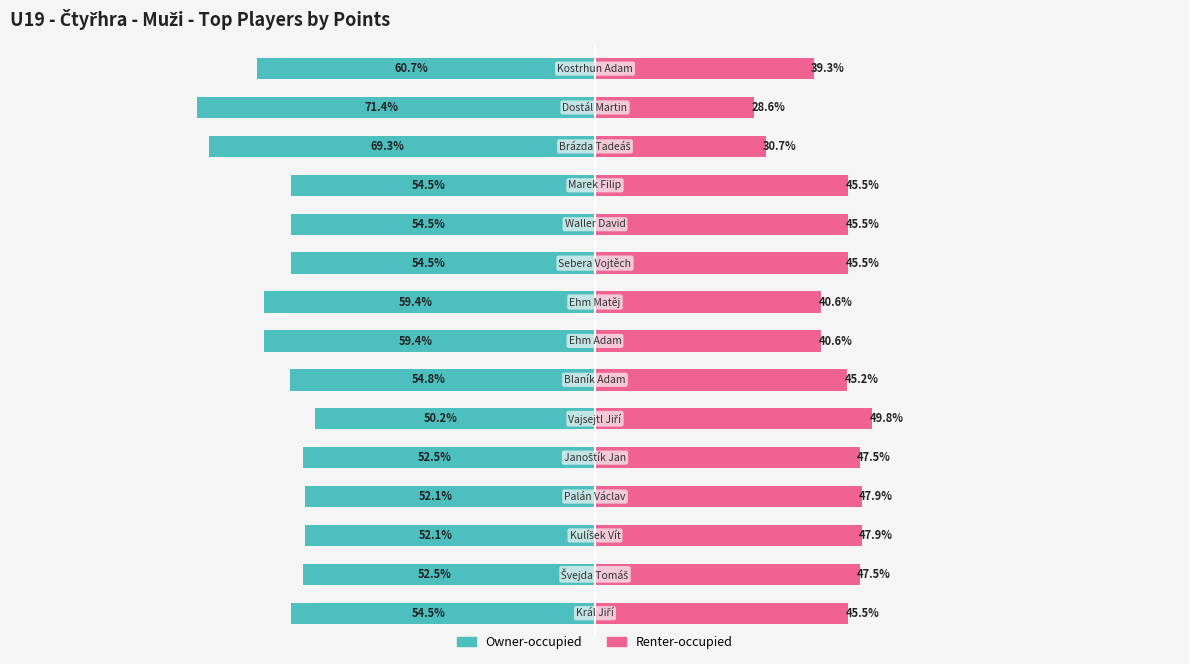

Is it true that Owner-occupied equals -54.8 at 6?

True